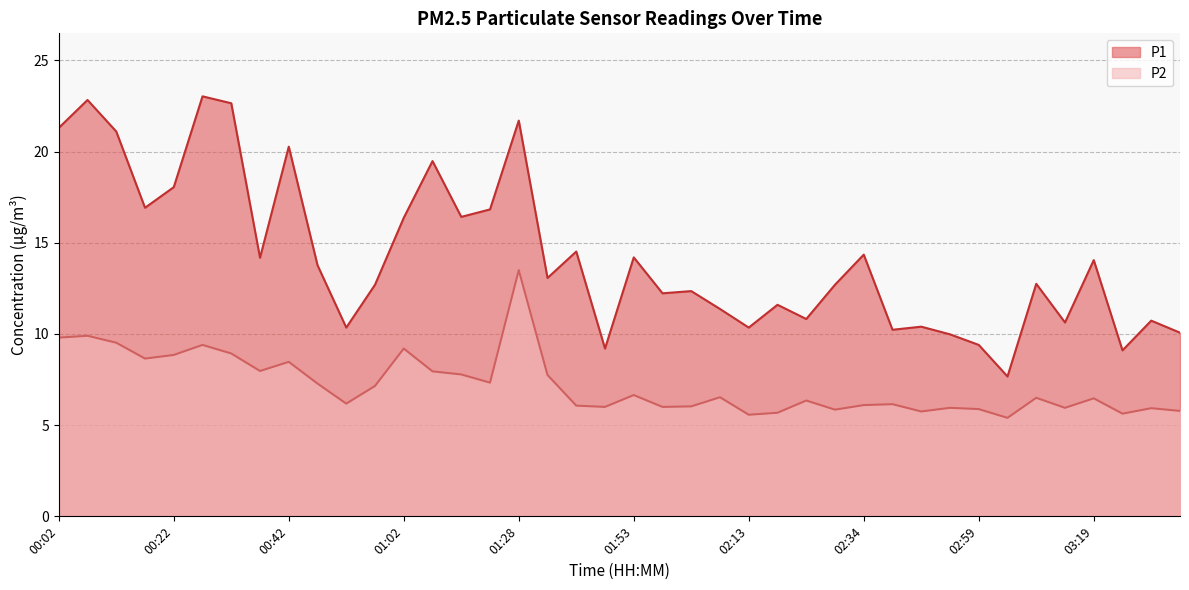

What is the label of the 36th point from the left?

03:14